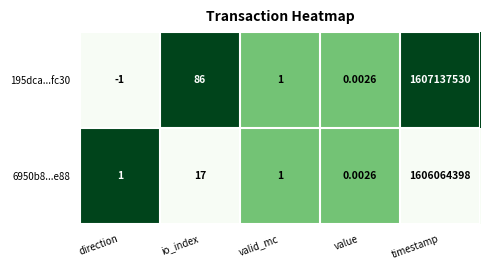

At which category is the sum across all series the highest?

timestamp